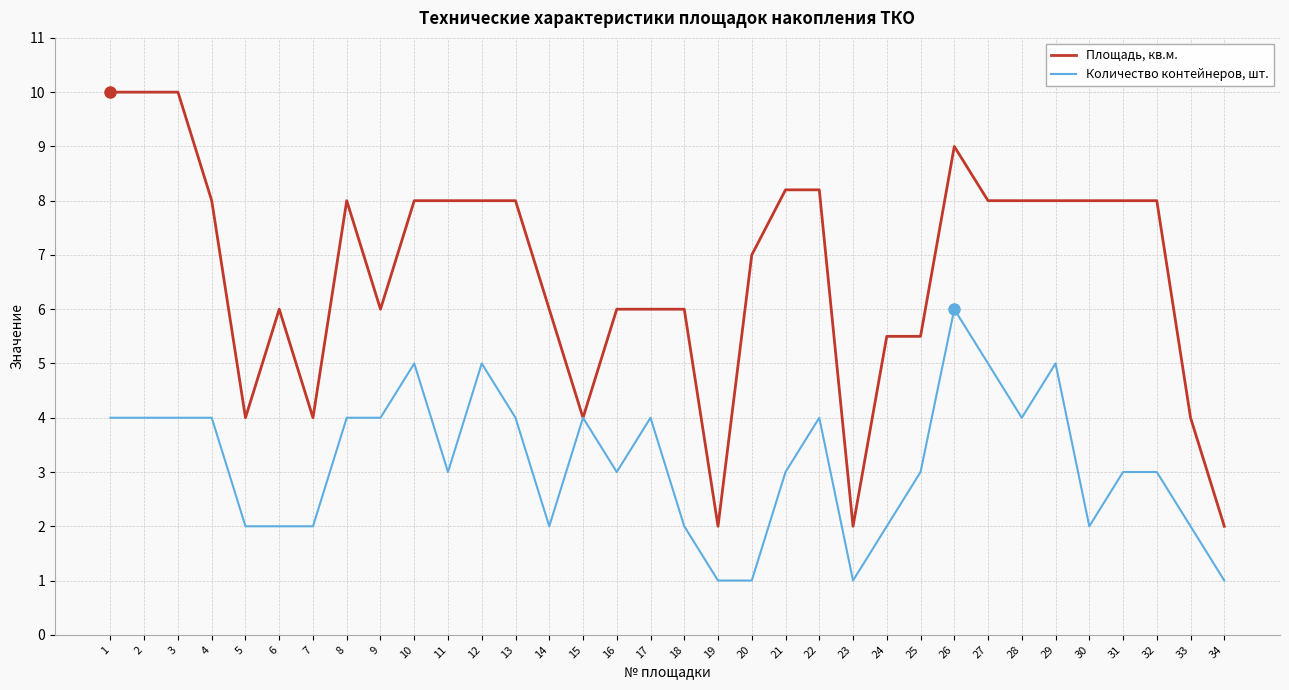

At which category is the sum across all series the highest?

26